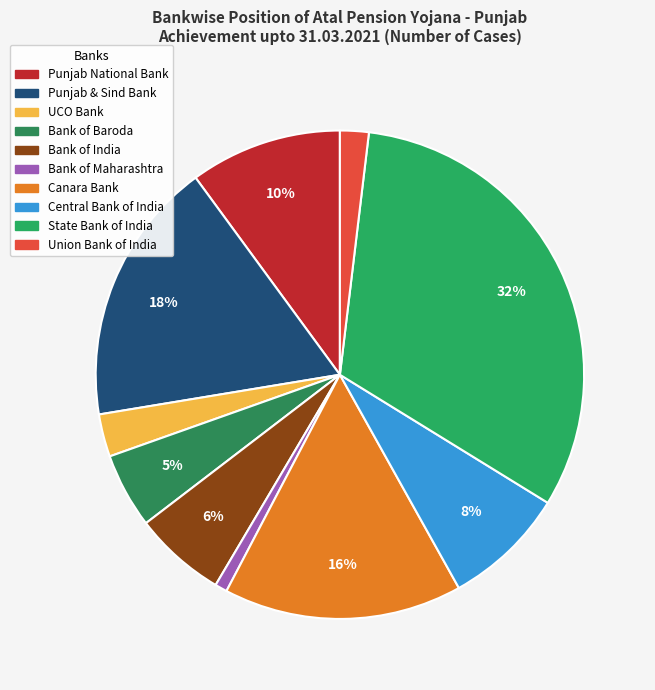

Between Bank of Baroda and Union Bank of India, which is larger?

Bank of Baroda